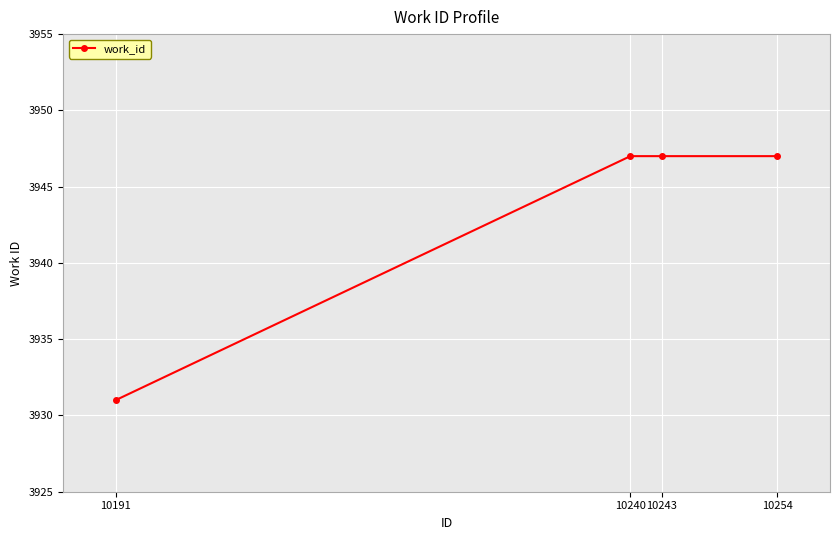

Approximately how many times larger is the value at 10240 compared to 10243?

1.0